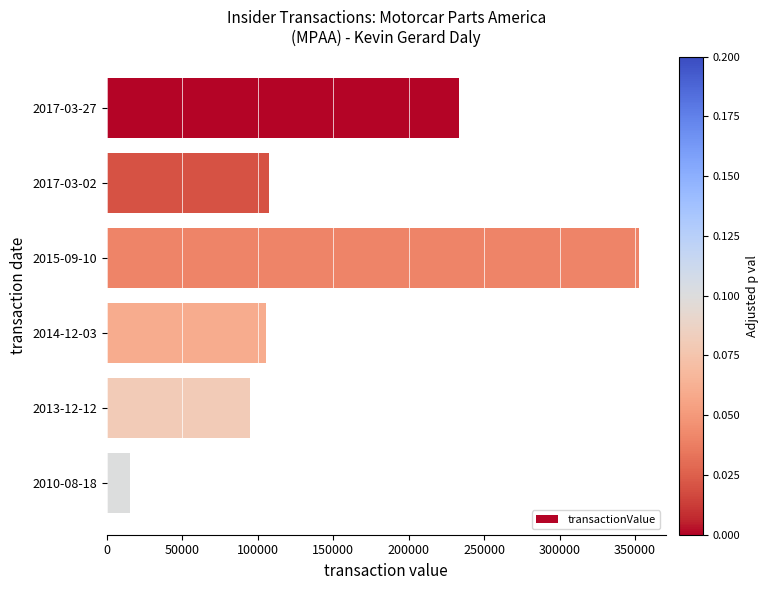

What is the difference between the maximum and minimum values?

337702